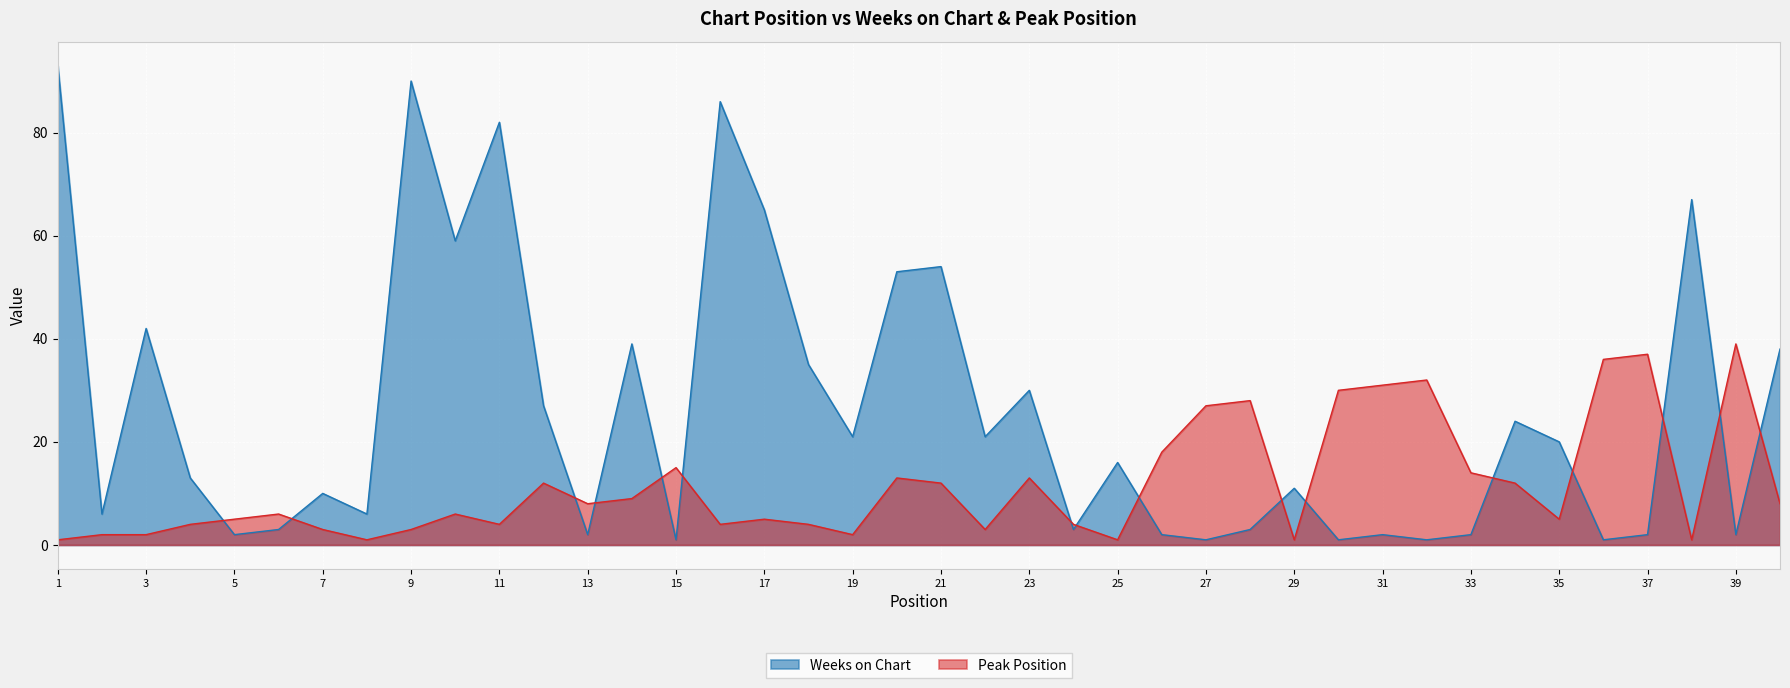

Rank the categories by Peak Position value from highest to lowest.

39, 37, 36, 32, 31, 30, 28, 27, 26, 15, 33, 20, 23, 12, 21, 34, 14, 13, 40, 6, 10, 5, 17, 35, 4, 11, 16, 18, 24, 7, 9, 22, 2, 3, 19, 1, 8, 25, 29, 38